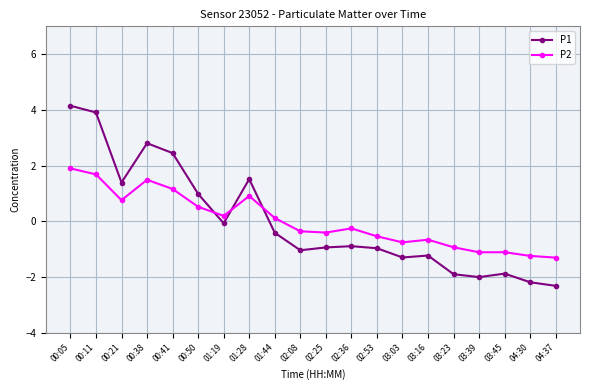

At which label does P2 reach its peak?

00:05